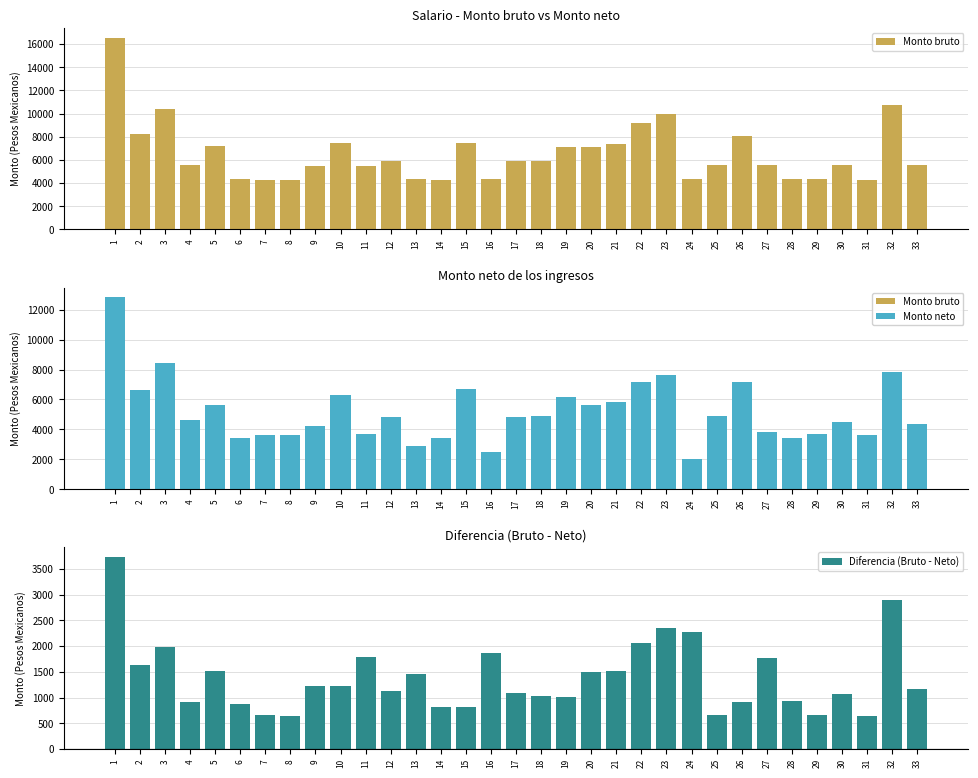

At how many categories does at least one series exceed 13378?

1